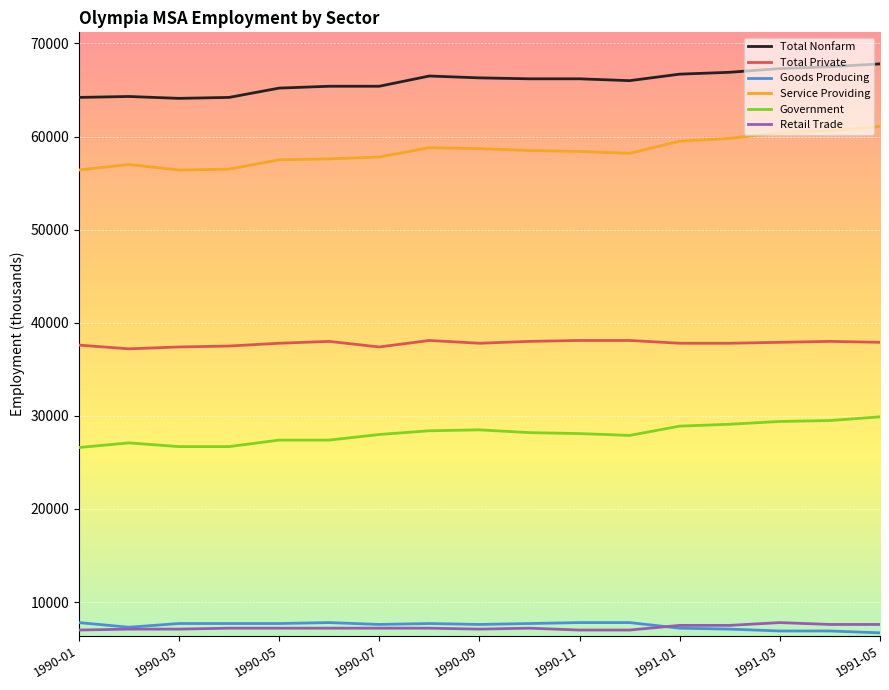

What is the minimum value for Government?

26600